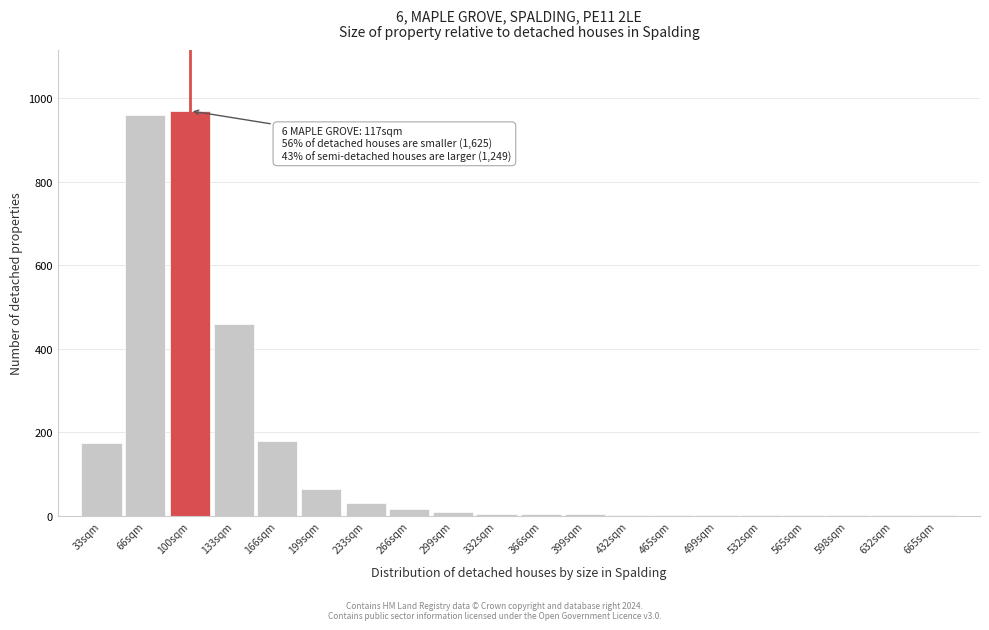

The chart shows a value of 4 at 366sqm. True or false?

True